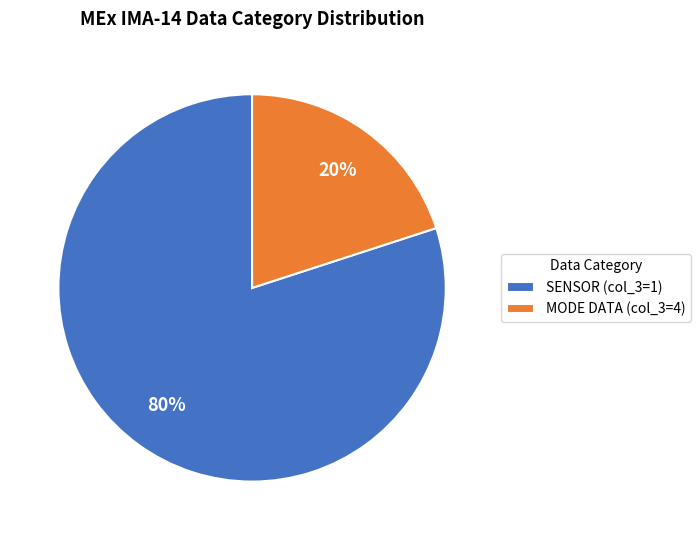

Which category has the smallest portion of the pie?

MODE DATA (col_3=4)